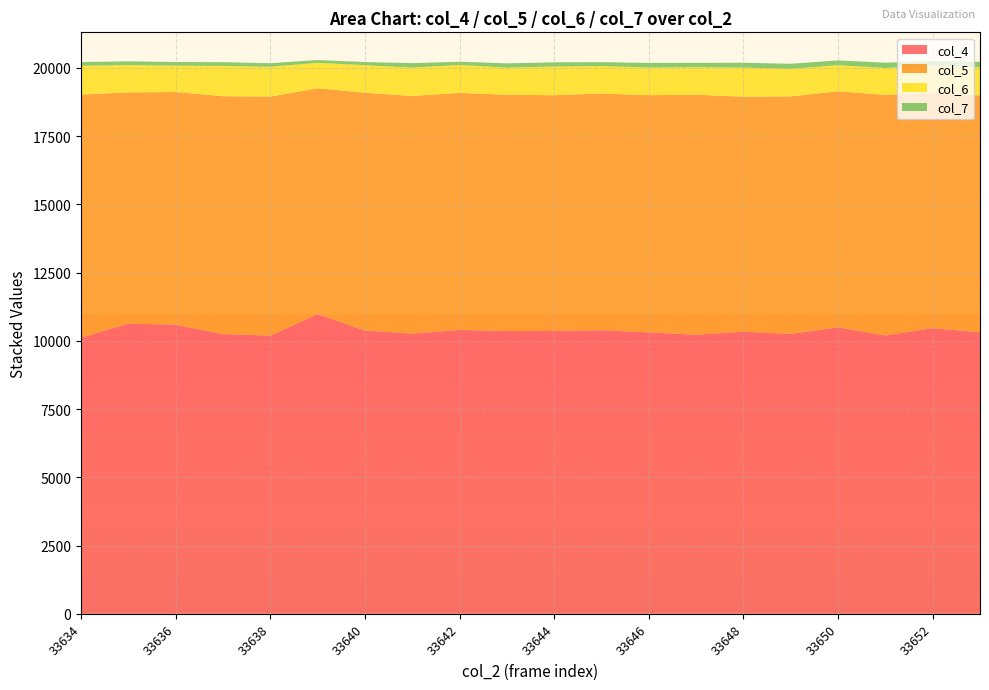

Reading left to right, what are all the values shown in this chart?

col_4: 33634=10116	33635=10632	33636=10589	33637=10247	33638=10191	33639=10979	33640=10379	33641=10266	33642=10399	33643=10358	33644=10362	33645=10389	33646=10311	33647=10225	33648=10333	33649=10255	33650=10494	33651=10197	33652=10465	33653=10315
col_5: 33634=8907	33635=8470	33636=8528	33637=8716	33638=8757	33639=8276	33640=8711	33641=8705	33642=8684	33643=8658	33644=8636	33645=8673	33646=8689	33647=8791	33648=8611	33649=8700	33650=8649	33651=8814	33652=8636	33653=8674
col_6: 33634=1055	33635=999	33636=963	33637=1109	33638=1091	33639=931	33640=1008	33641=1040	33642=1023	33643=993	33644=1052	33645=1004	33646=1013	33647=1010	33648=1067	33649=1009	33650=956	33651=985	33652=987	33653=1037
col_7: 33634=135	33635=139	33636=134	33637=138	33638=131	33639=102	33640=117	33641=162	33642=119	33643=157	33644=153	33645=144	33646=169	33647=158	33648=177	33649=187	33650=174	33651=194	33652=164	33653=194